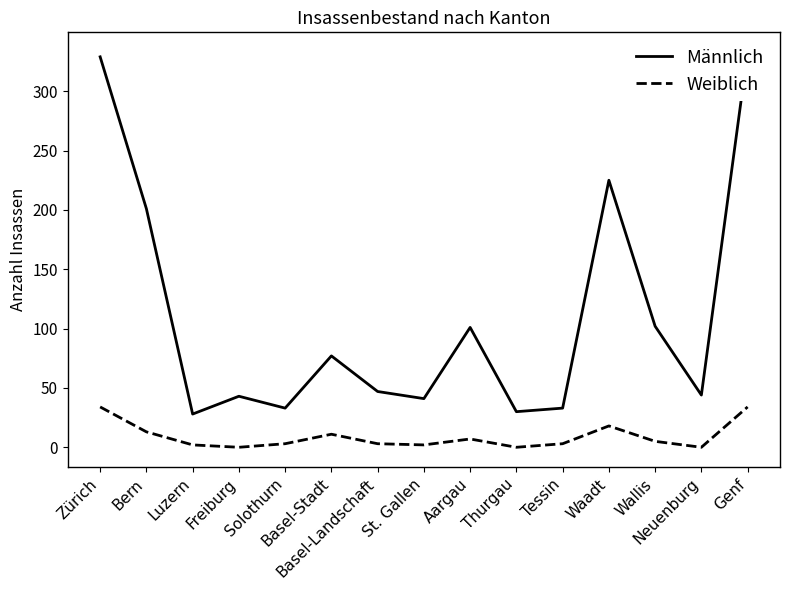

True or false: Männlich and Weiblich intersect in this chart.

False